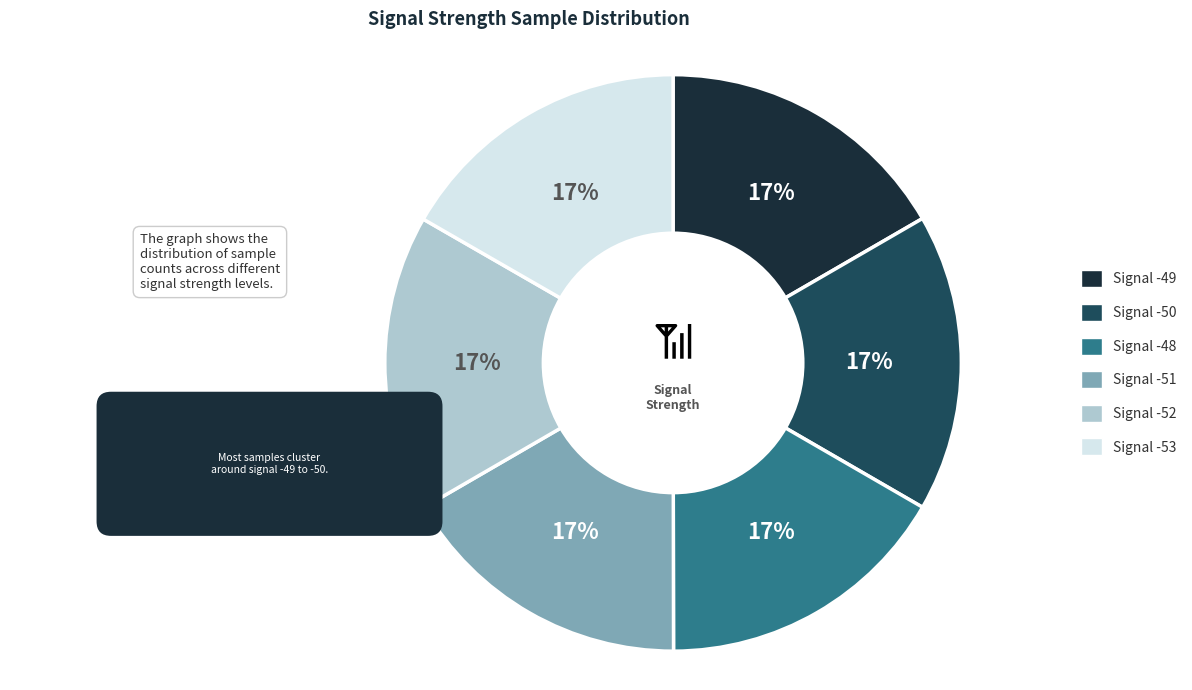

Does -49 account for over 50% of the chart?

No